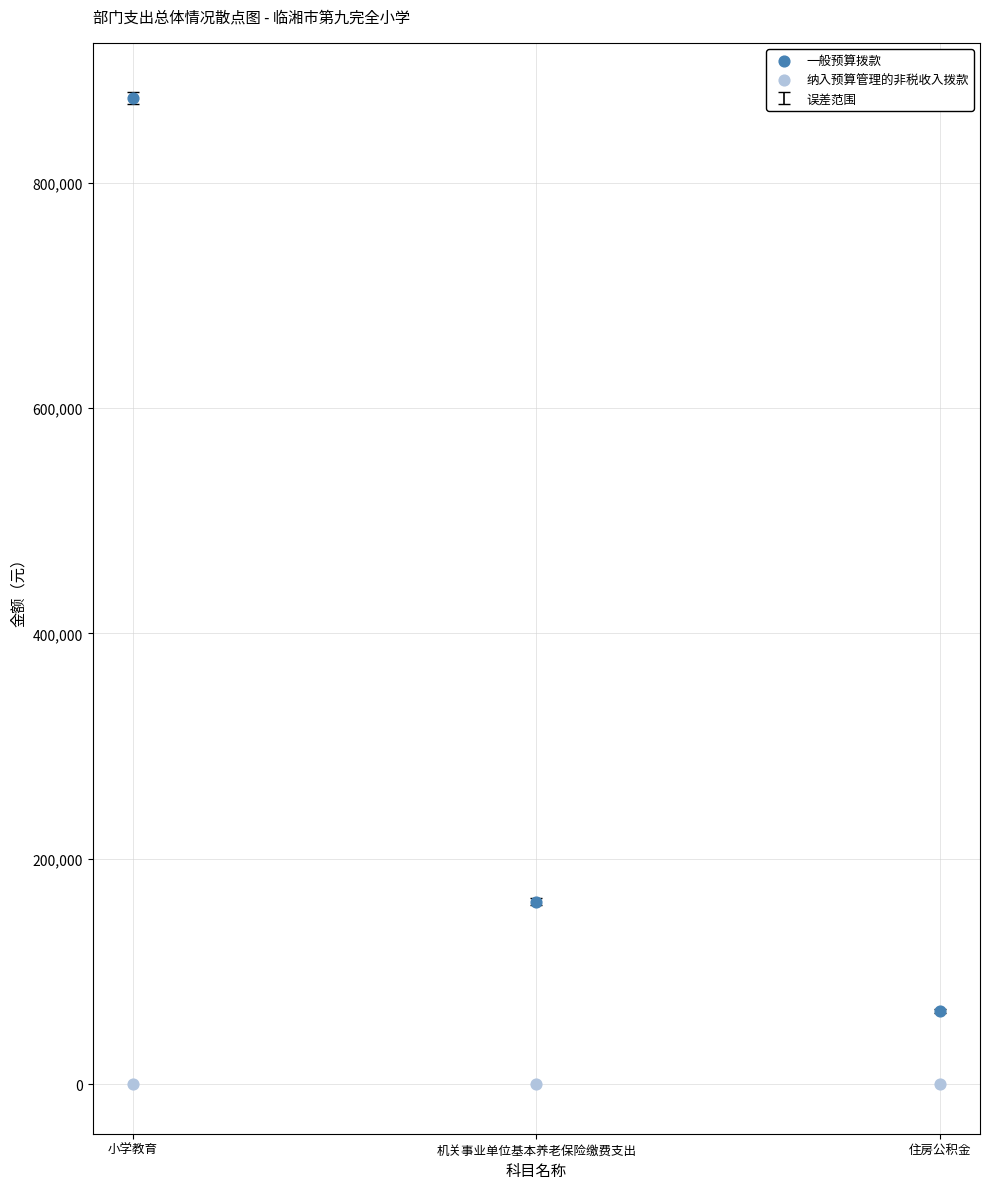

Across all series, what Y value is closest to 437482?

161990.4